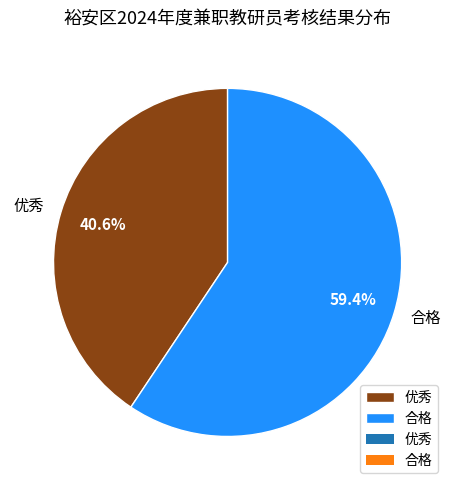

Approximately how many times larger is the value at 优秀 compared to 合格?

0.7